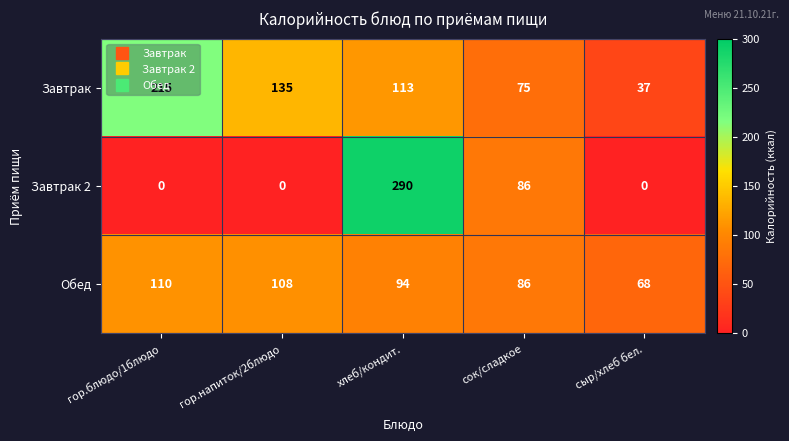

How many series are shown in this chart?

3